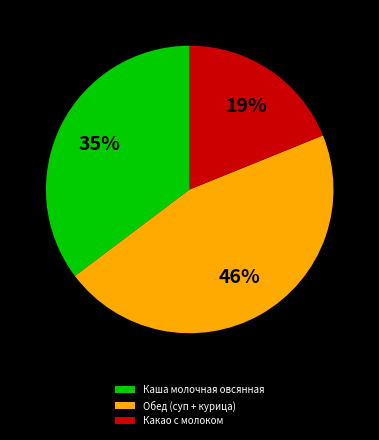

To the nearest percent, what is the combined percentage of Обед (суп + курица) and Какао с молоком?

65%